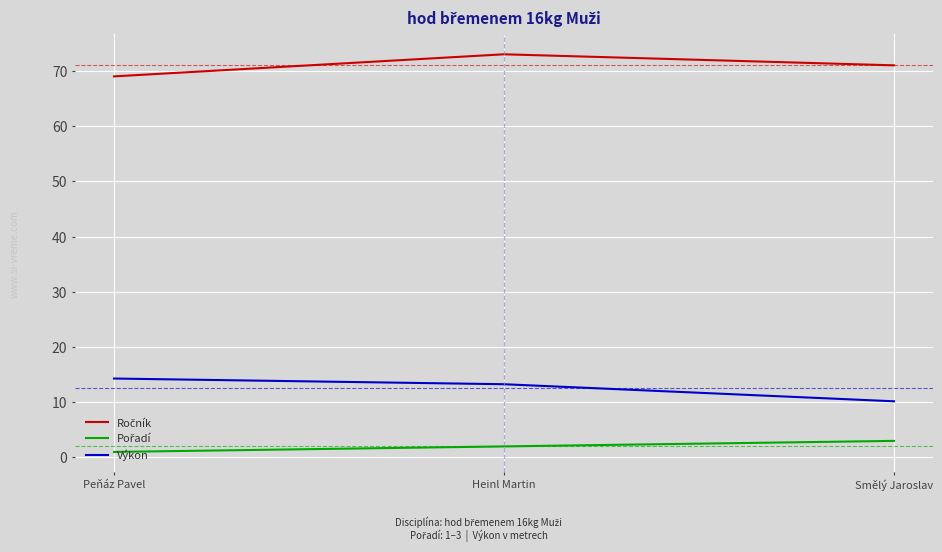

What position from the right is Heinl Martin?

2